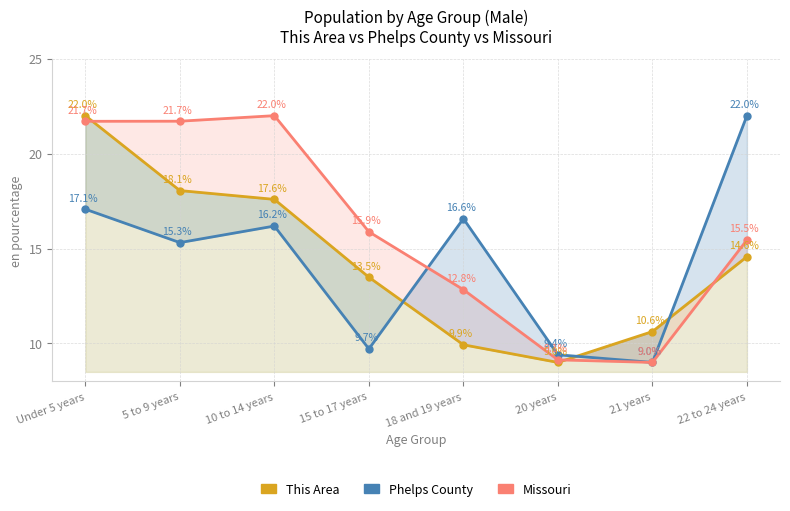

List the labels in order of Missouri value, smallest first.

21 years, 20 years, 18 and 19 years, 22 to 24 years, 15 to 17 years, Under 5 years, 5 to 9 years, 10 to 14 years